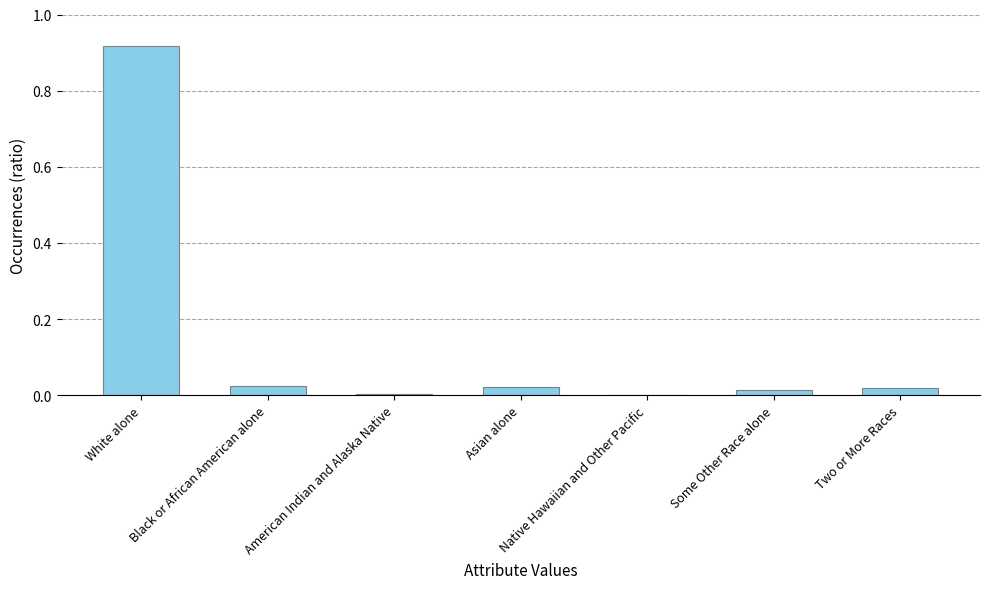

What is the sum of all values?

1.0